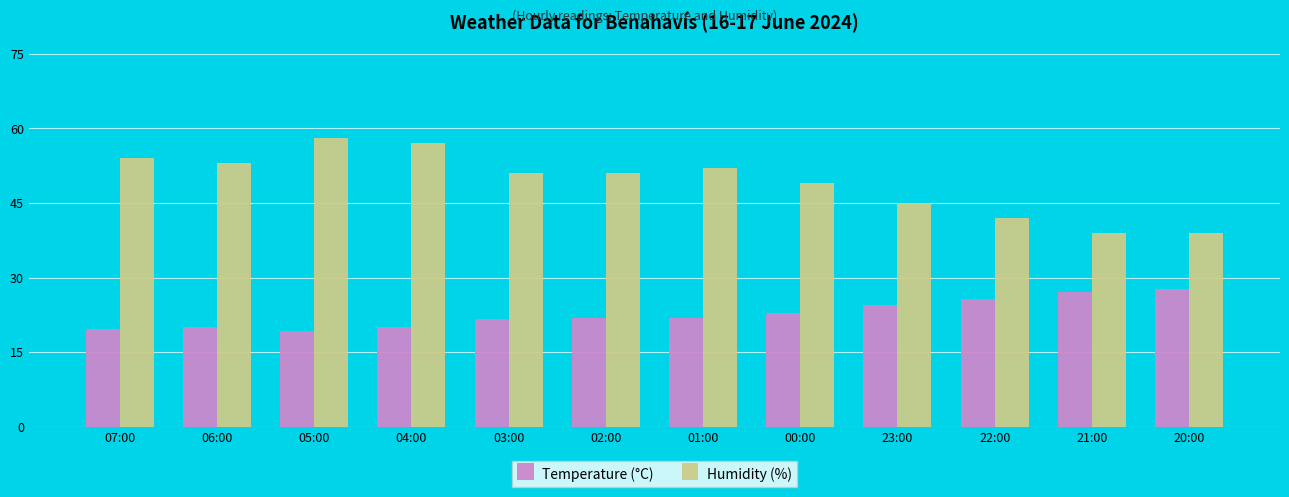

Rank the series by their maximum value, from lowest to highest.

Temperature (°C), Humidity (%)